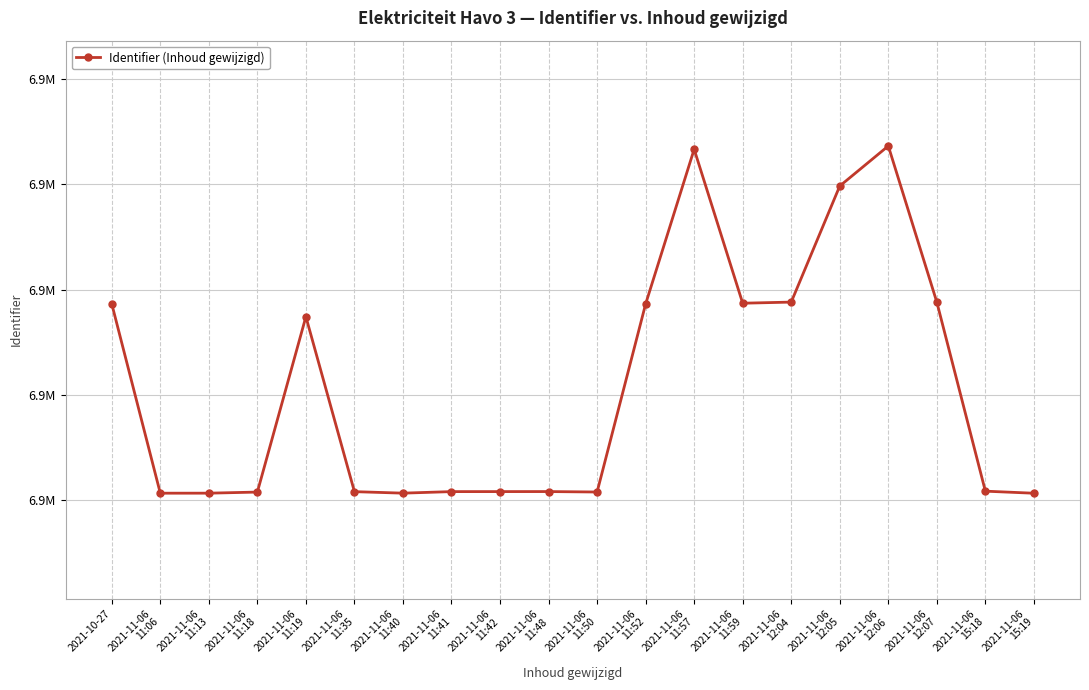

Between 2021-11-06
12:04 and 2021-11-06
11:42, which is larger?

2021-11-06
12:04